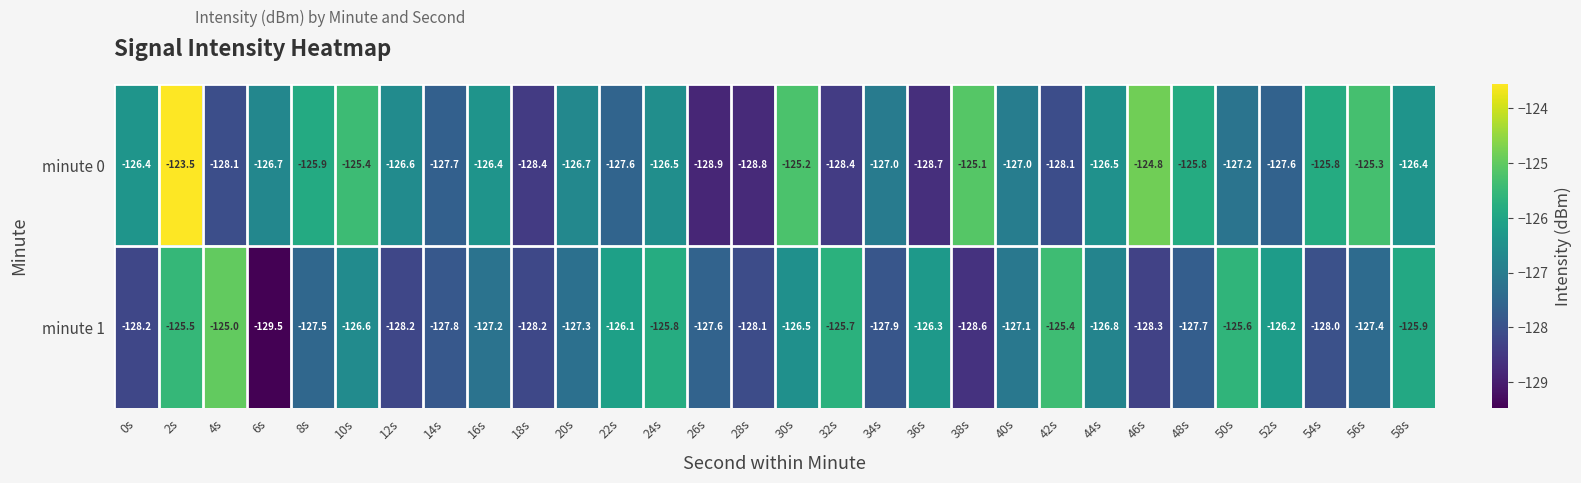

Is it true that minute 1 equals -196.4 at 30s?

False